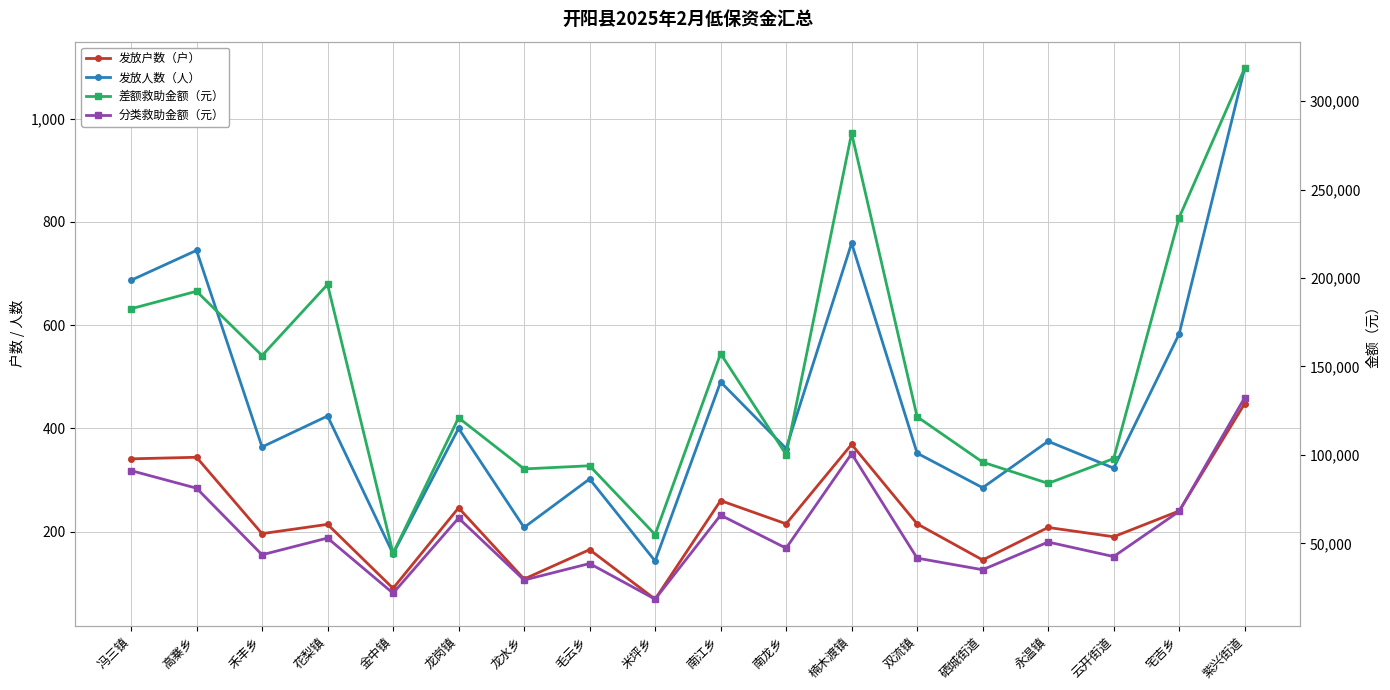

At which category does 发放户数（户） reach its first local peak?

高寨乡